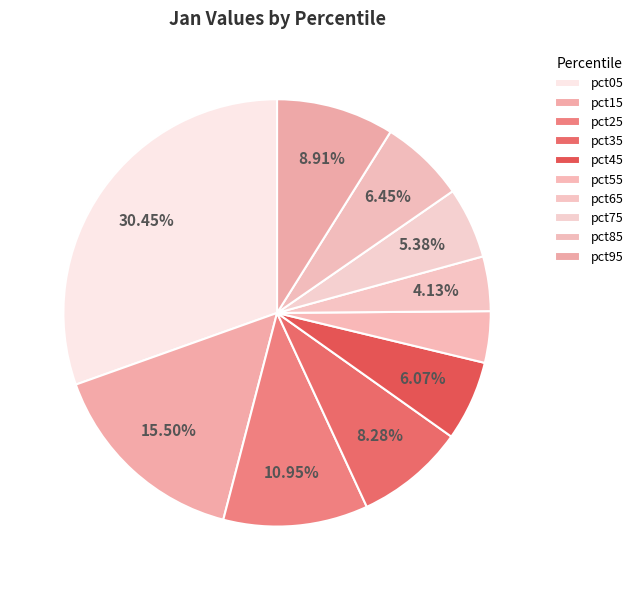

What percentage is the pct45 slice, to the nearest percent?

6%